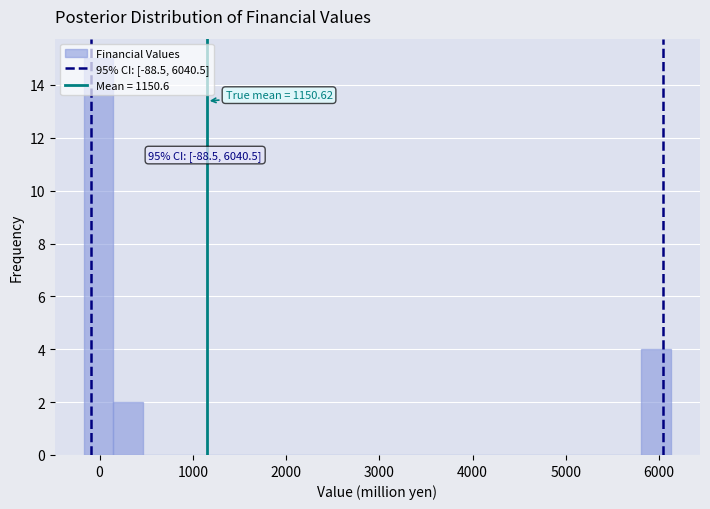

Read against the x-axis, roughly where is the centre of the tallest bar?

0